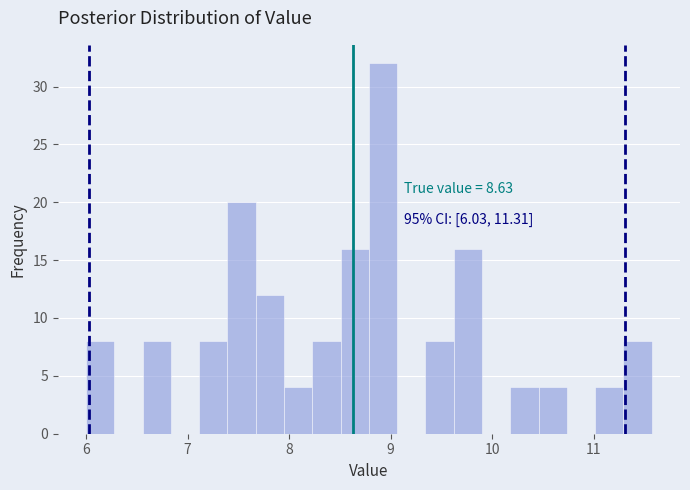

Around what value on the x-axis is the tallest bar? Give the approximate position of its centre, as read against the axis.

8.9